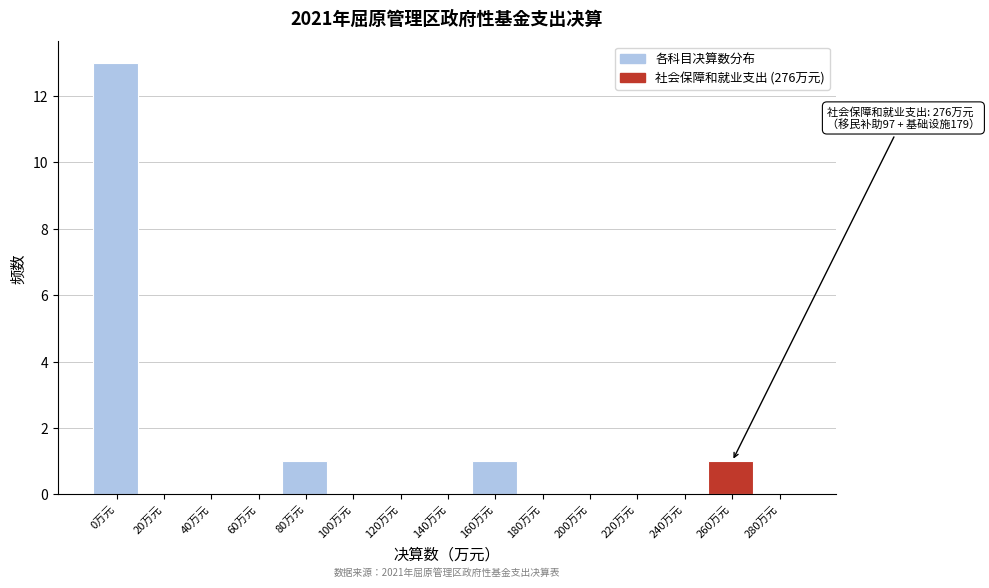

The chart shows a value of 0 at 80万元. True or false?

False